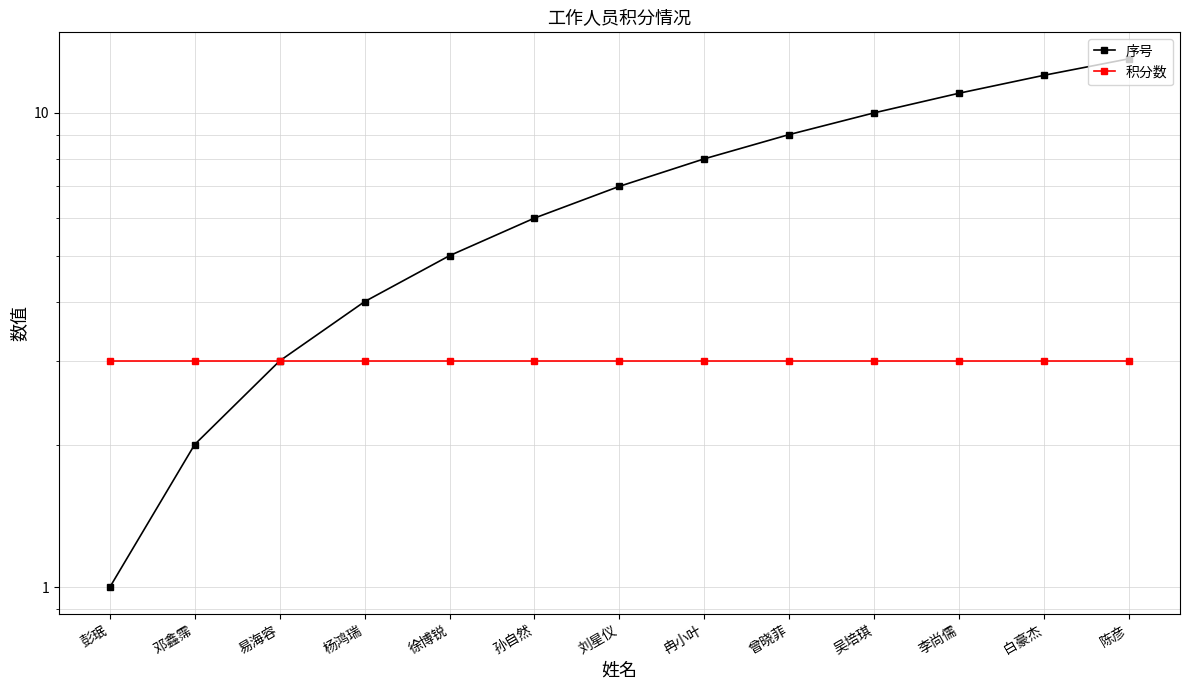

The value of 积分数 at 易海容 is 1. True or false?

False